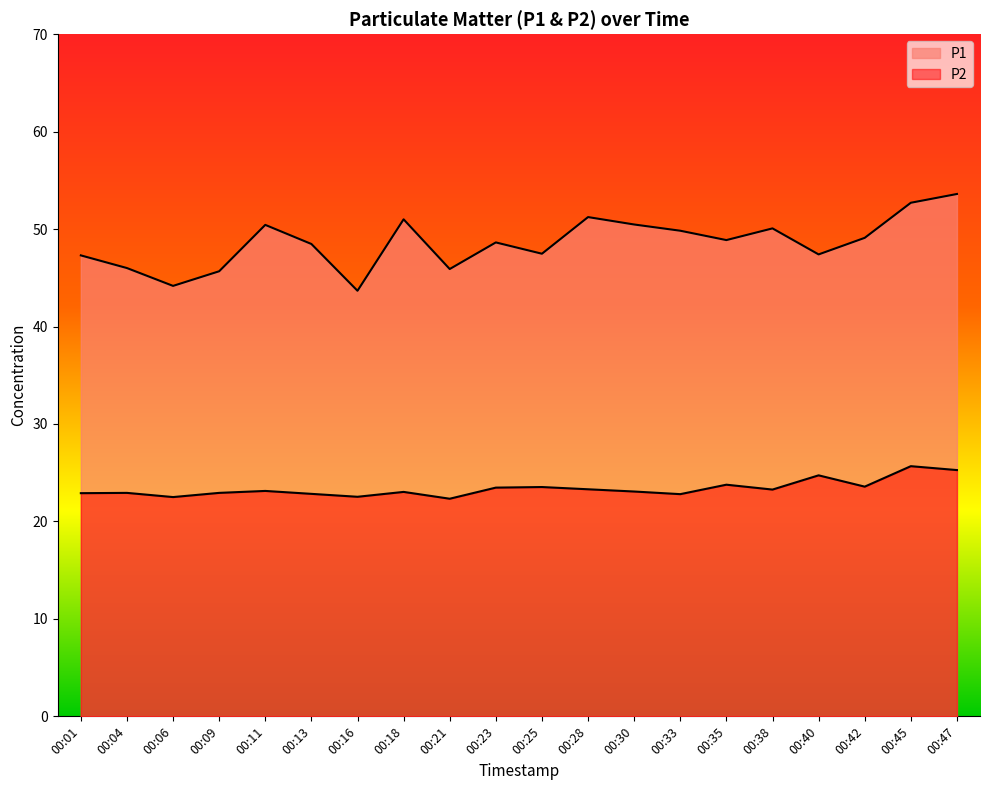

Reading left to right, transcribe all the data shown in this chart.

P1: 00:01=47.3	00:04=46.0	00:06=44.2	00:09=45.7	00:11=50.4	00:13=48.5	00:16=43.7	00:18=51.0	00:21=45.9	00:23=48.6	00:25=47.5	00:28=51.2	00:30=50.5	00:33=49.8	00:35=48.9	00:38=50.1	00:40=47.4	00:42=49.1	00:45=52.7	00:47=53.6
P2: 00:01=22.9	00:04=22.9	00:06=22.5	00:09=22.9	00:11=23.1	00:13=22.8	00:16=22.5	00:18=23.0	00:21=22.3	00:23=23.5	00:25=23.5	00:28=23.3	00:30=23.1	00:33=22.8	00:35=23.8	00:38=23.3	00:40=24.7	00:42=23.6	00:45=25.7	00:47=25.3